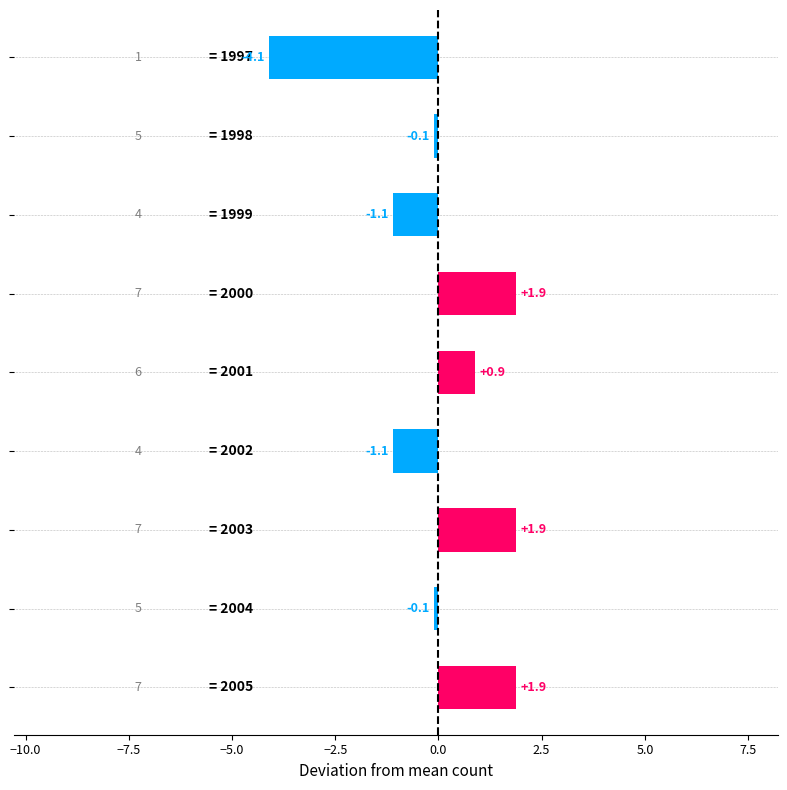

Reading bottom to top, list all the values displayed in this chart.

1.9	-0.1	1.9	-1.1	0.9	1.9	-1.1	-0.1	-4.1